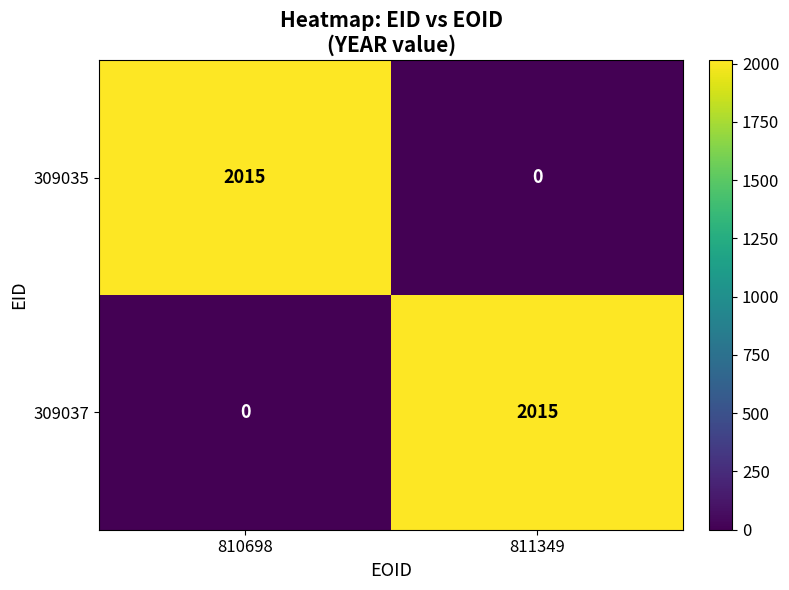

What is the difference between the maximum and minimum values in the 309035 series?

2015